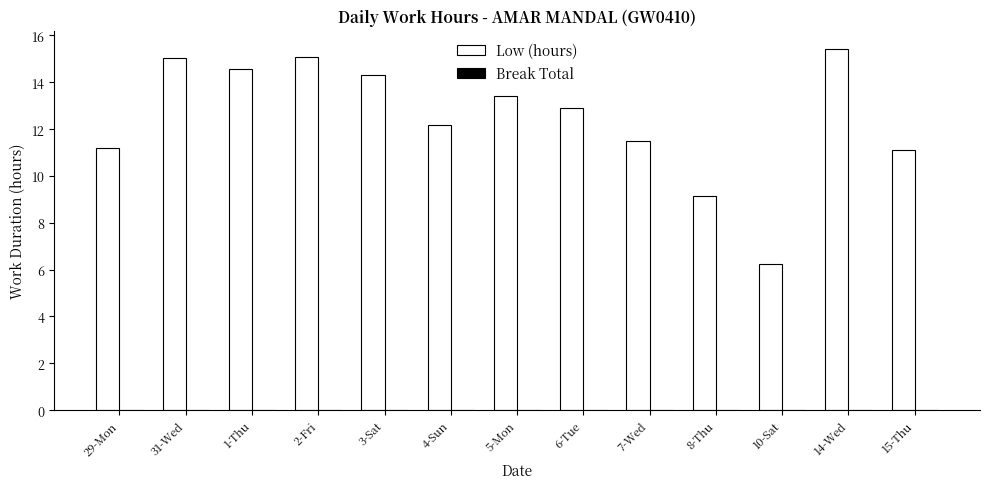

What value does the data have at 5-Mon?

13.4